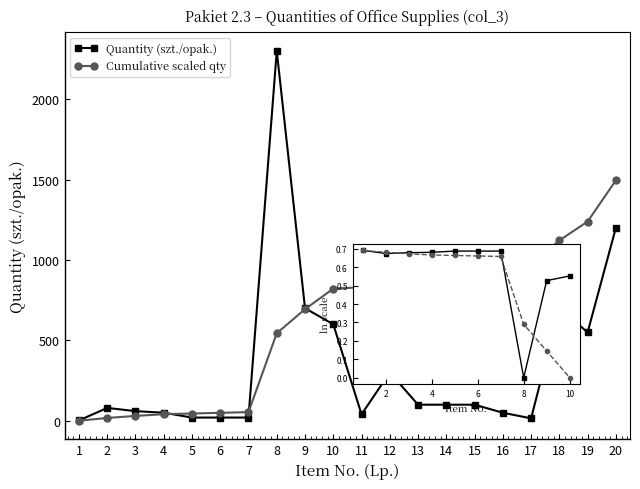

How many interior local peaks (higher than both neighbors) does the data have?

4